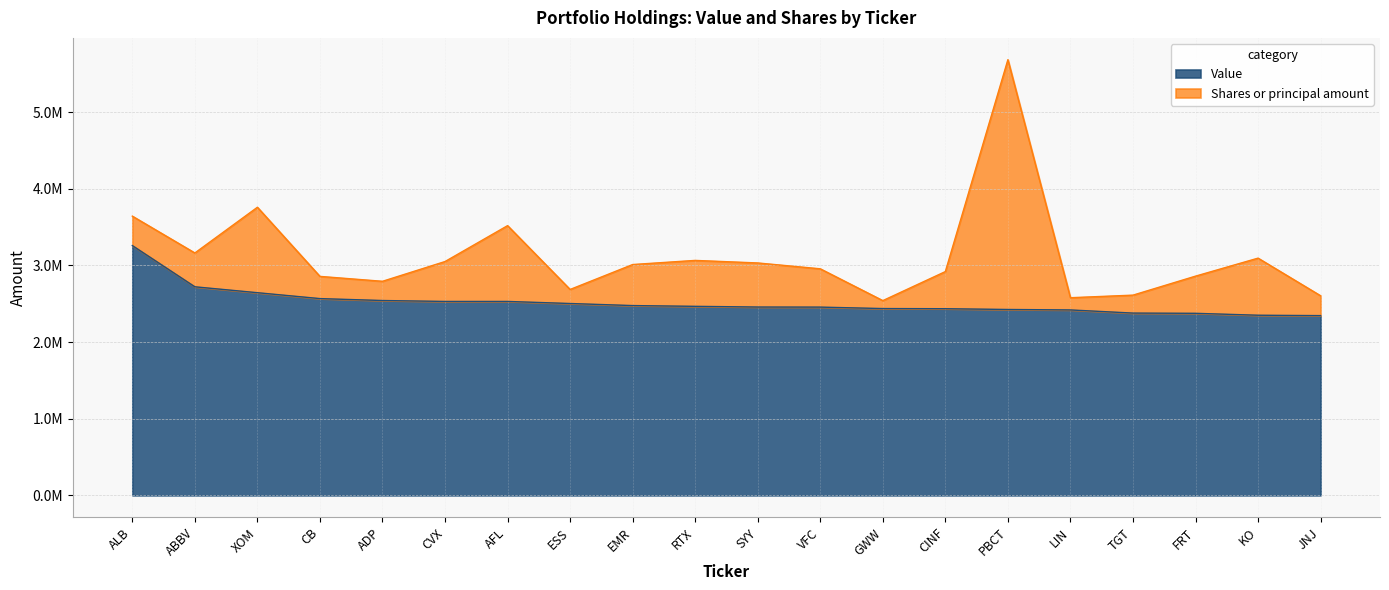

Does the chart have visible grid lines?

Yes